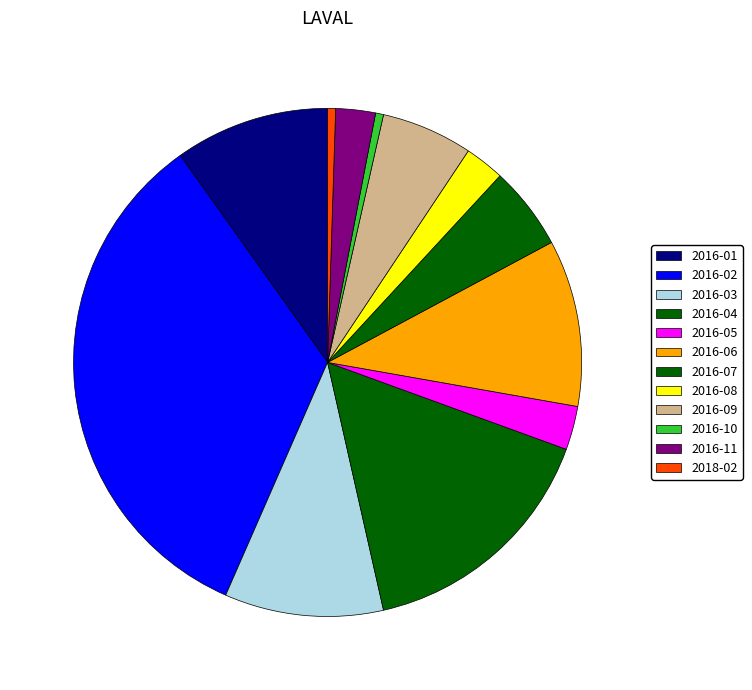

Which category has the biggest portion of the pie?

2016-02